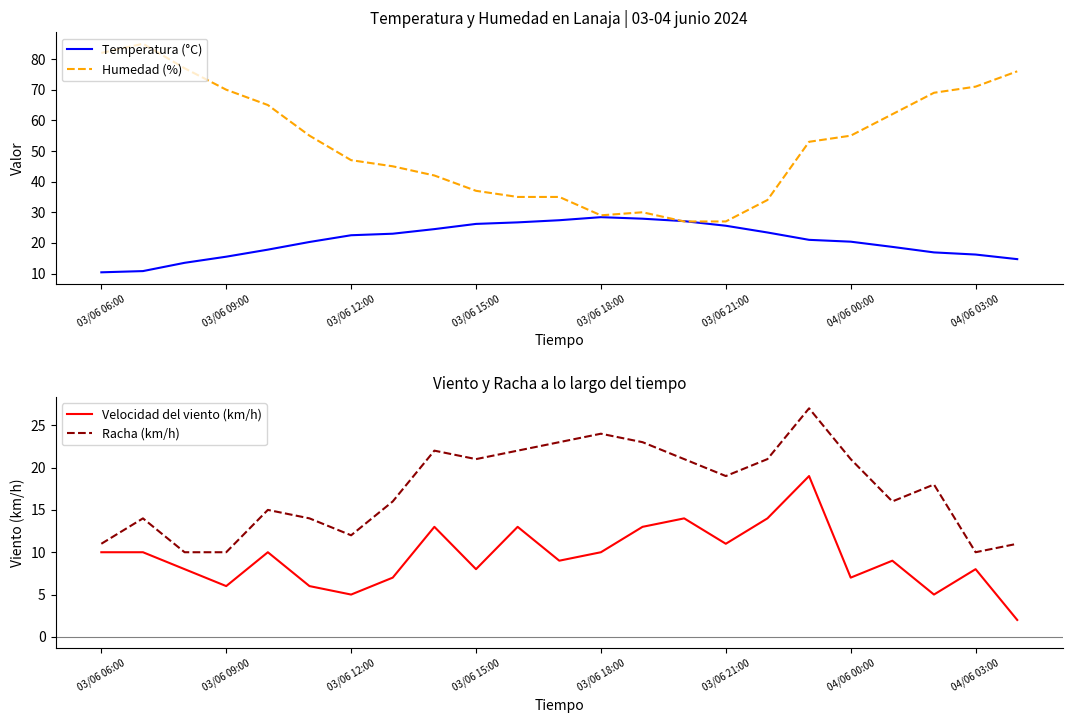

The value of Temperatura (°C) at 04/06 00:00 is 20.4. True or false?

True